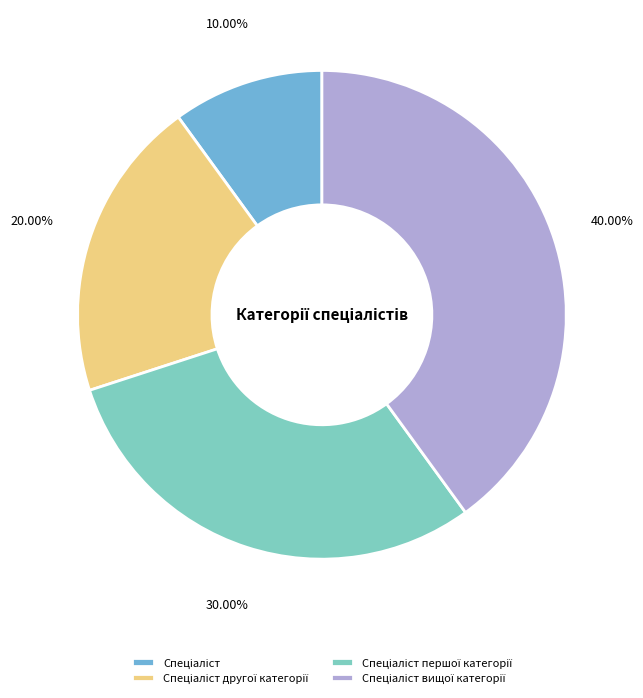

Is there any slice that represents more than half of the pie?

No